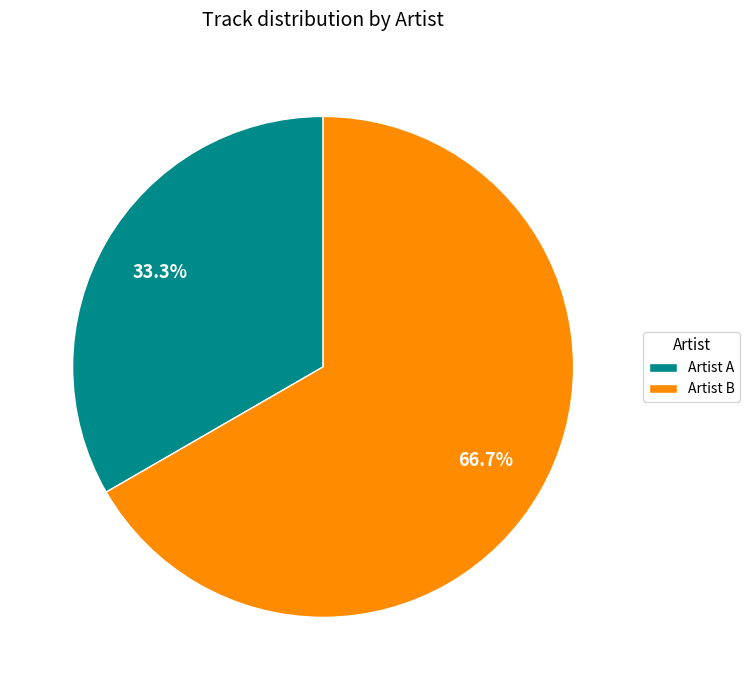

How many slices are in this pie chart?

2